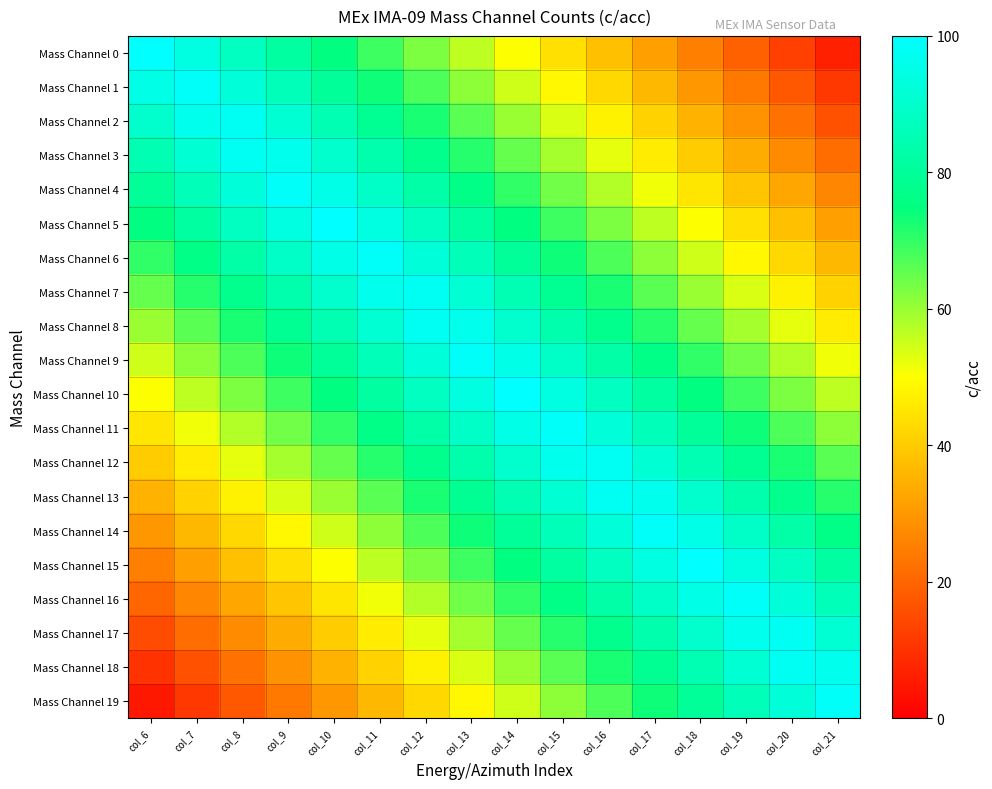

Which series has the widest spread of values?

Mass Channel 0